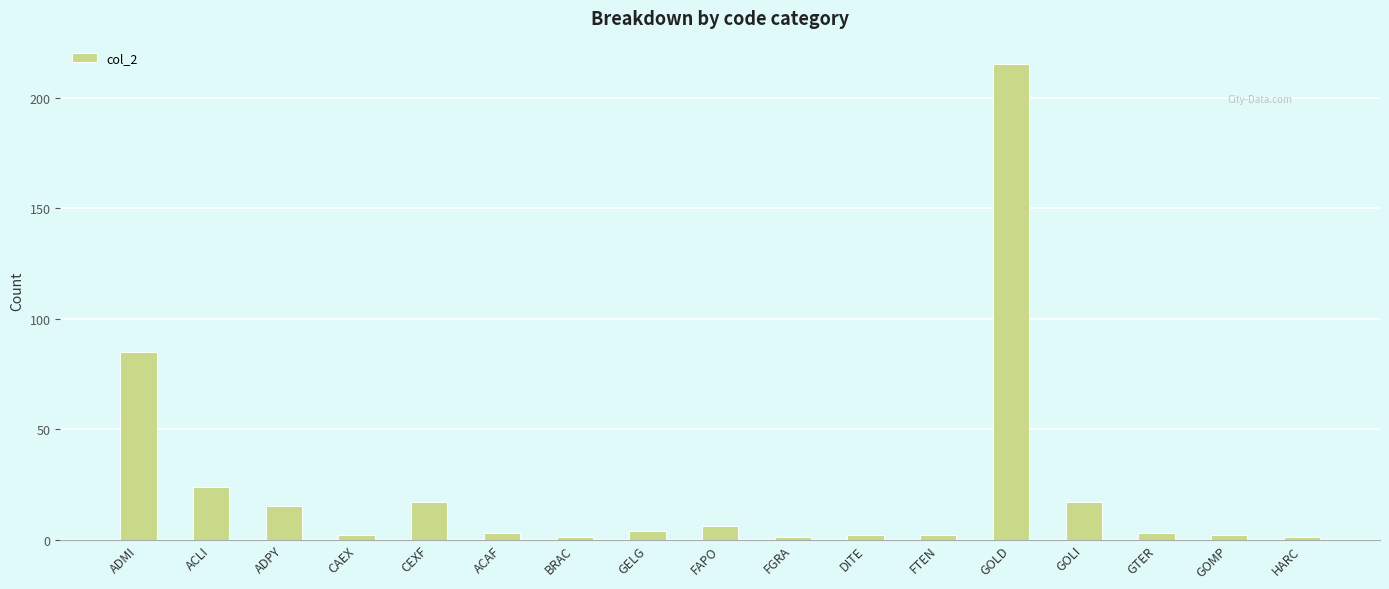

Reading left to right, extract all data points from this chart.

ADMI=85	ACLI=24	ADPY=15	CAEX=2	CEXF=17	ACAF=3	BRAC=1	GELG=4	FAPO=6	FGRA=1	DITE=2	FTEN=2	GOLD=215	GOLI=17	GTER=3	GOMP=2	HARC=1